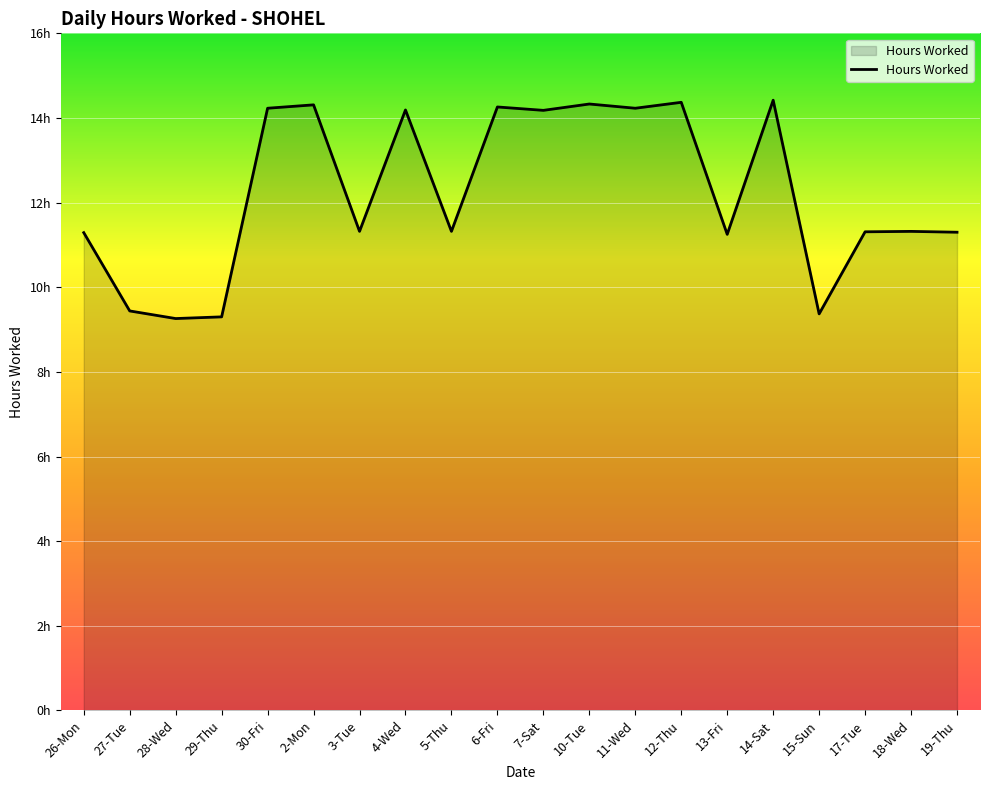

The chart shows a value of 16.0 at 3-Tue. True or false?

False